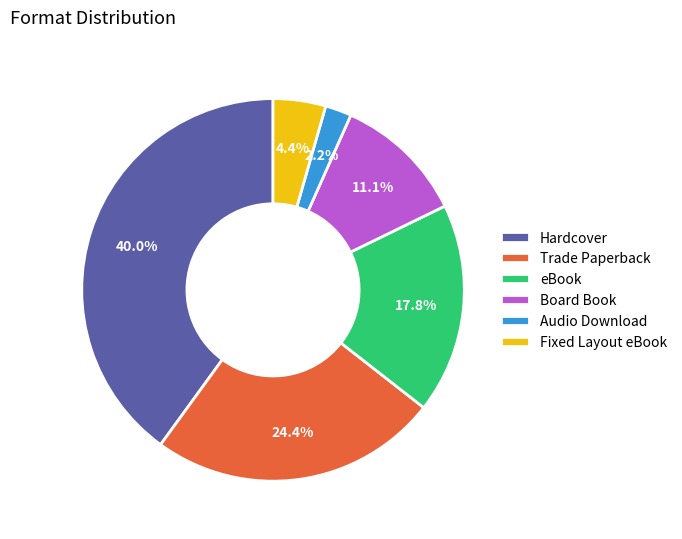

To the nearest percent, what is the combined percentage of Audio Download and Trade Paperback?

27%